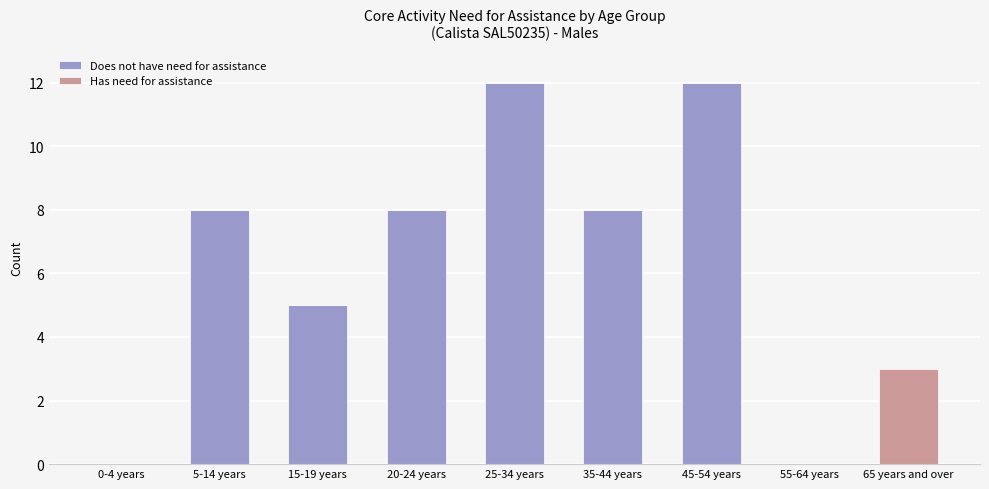

The value of Does not have need for assistance at 20-24 years is 8. True or false?

True